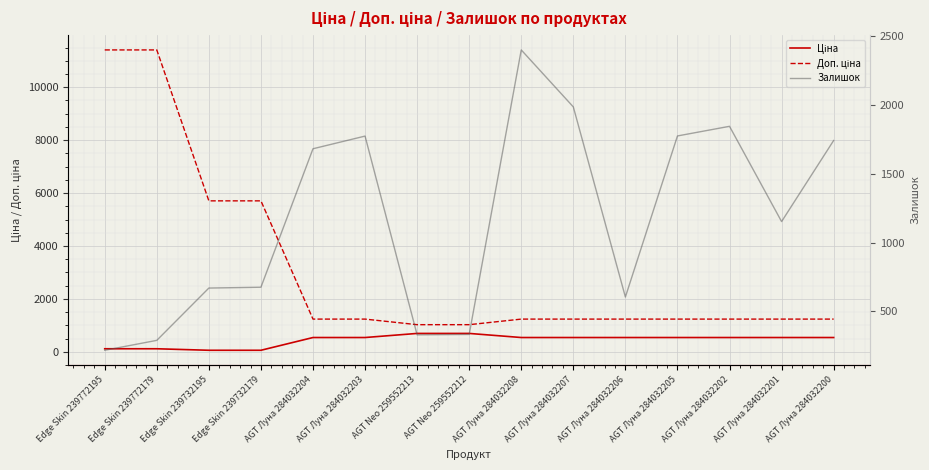

At which category does the chart reach its minimum across all series?

Edge Skin 239732195